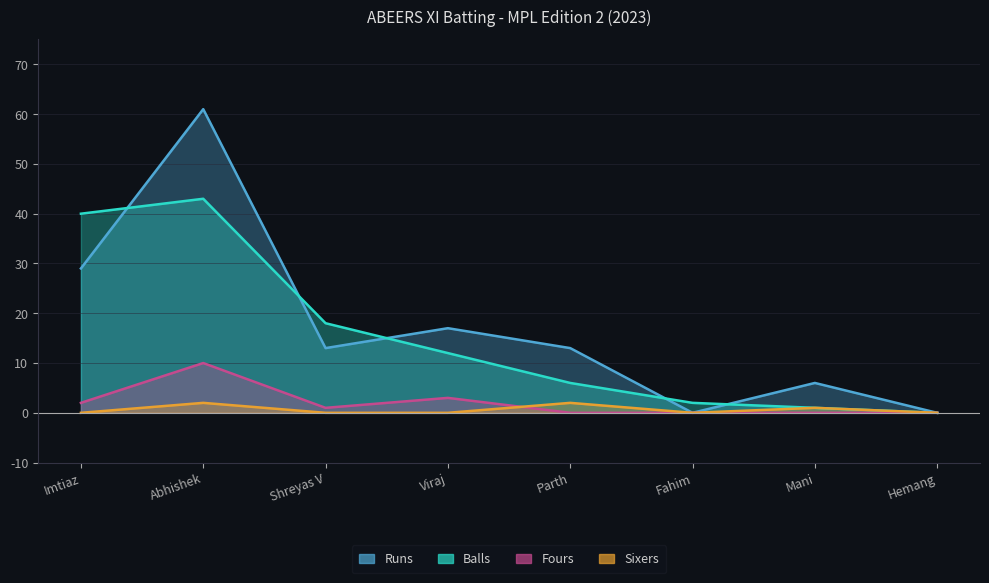

Which series has the largest total across all categories?

Runs